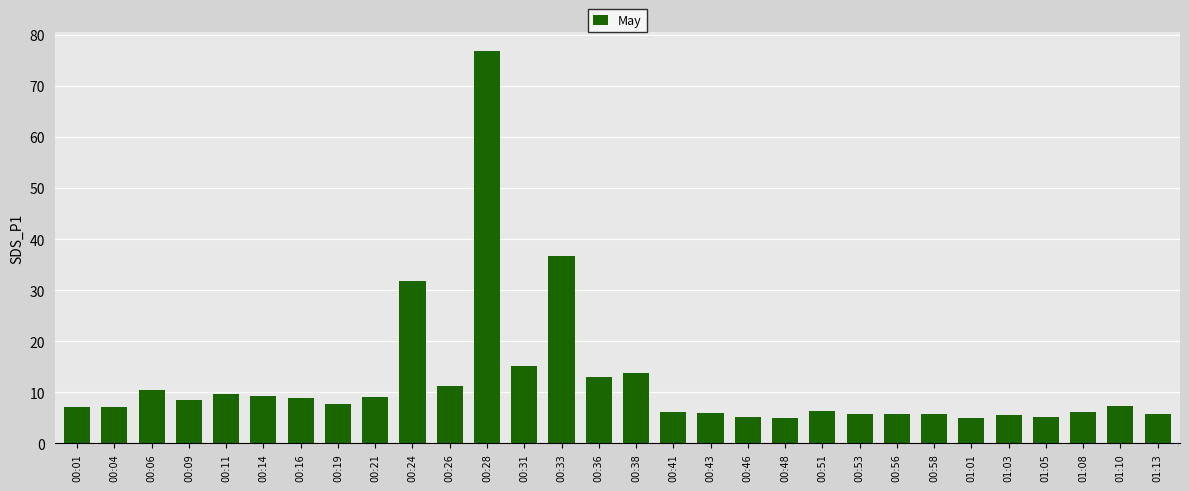

How many categories are shown in the chart?

30